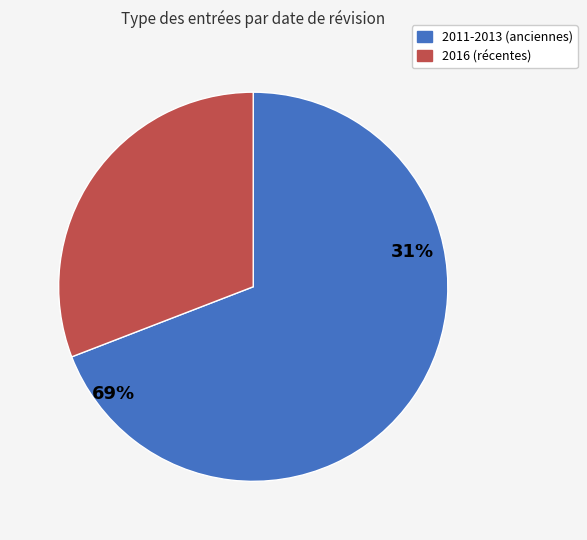

What percentage is the 2016-02-23 slice, to the nearest percent?

31%